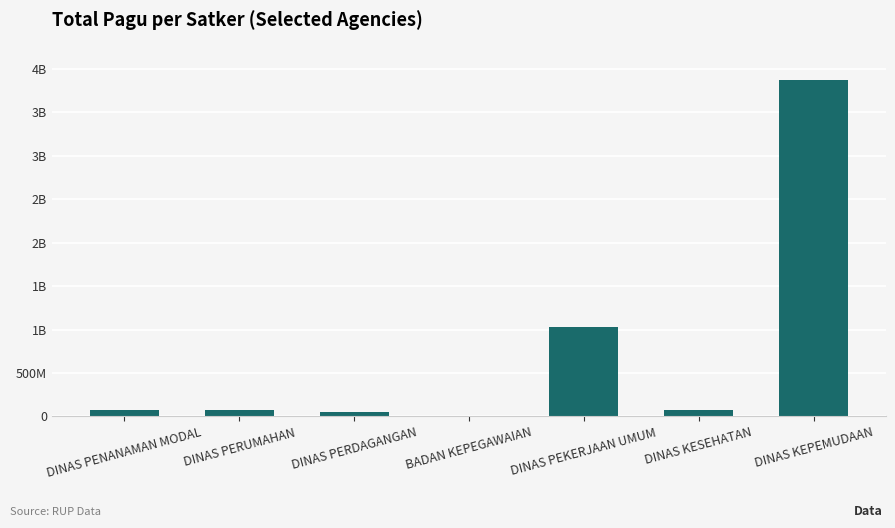

Are the bars horizontal?

No